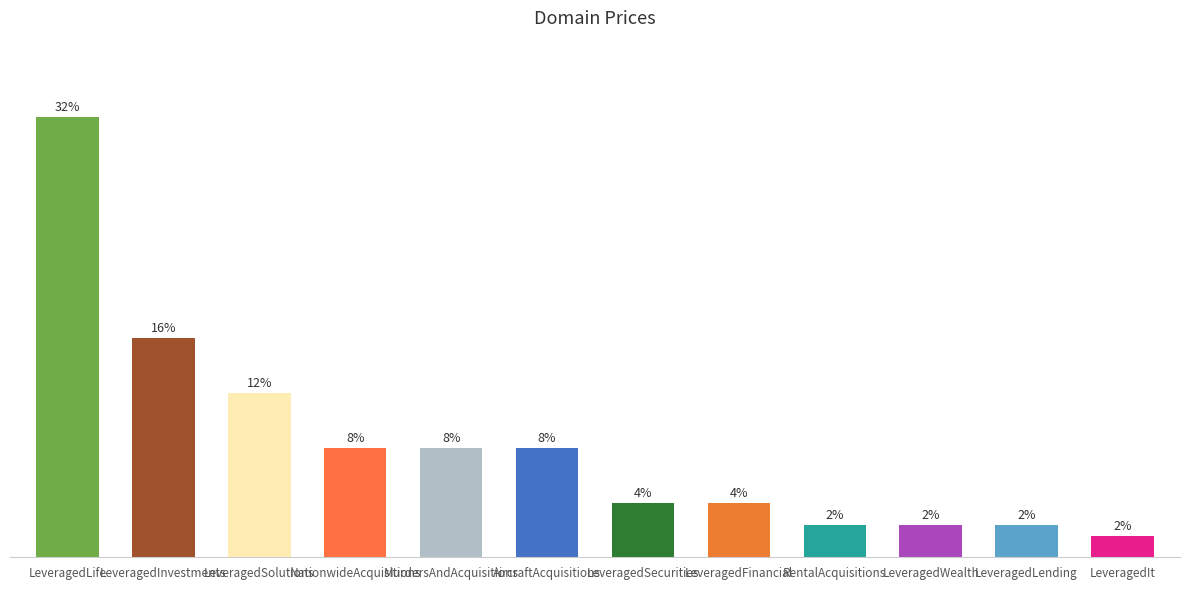

The value at LeveragedSolutions is 22529. True or false?

False